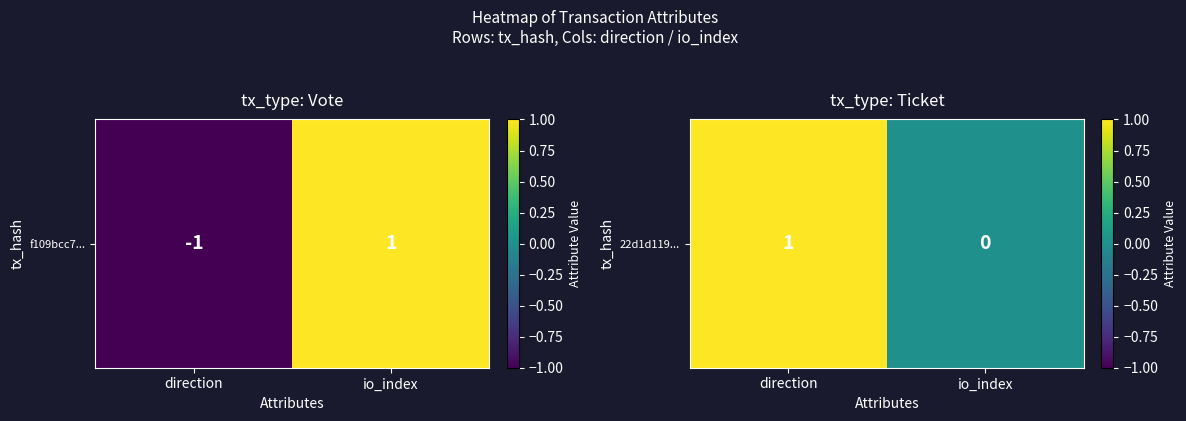

List the labels in order of value, smallest first.

io_index, direction